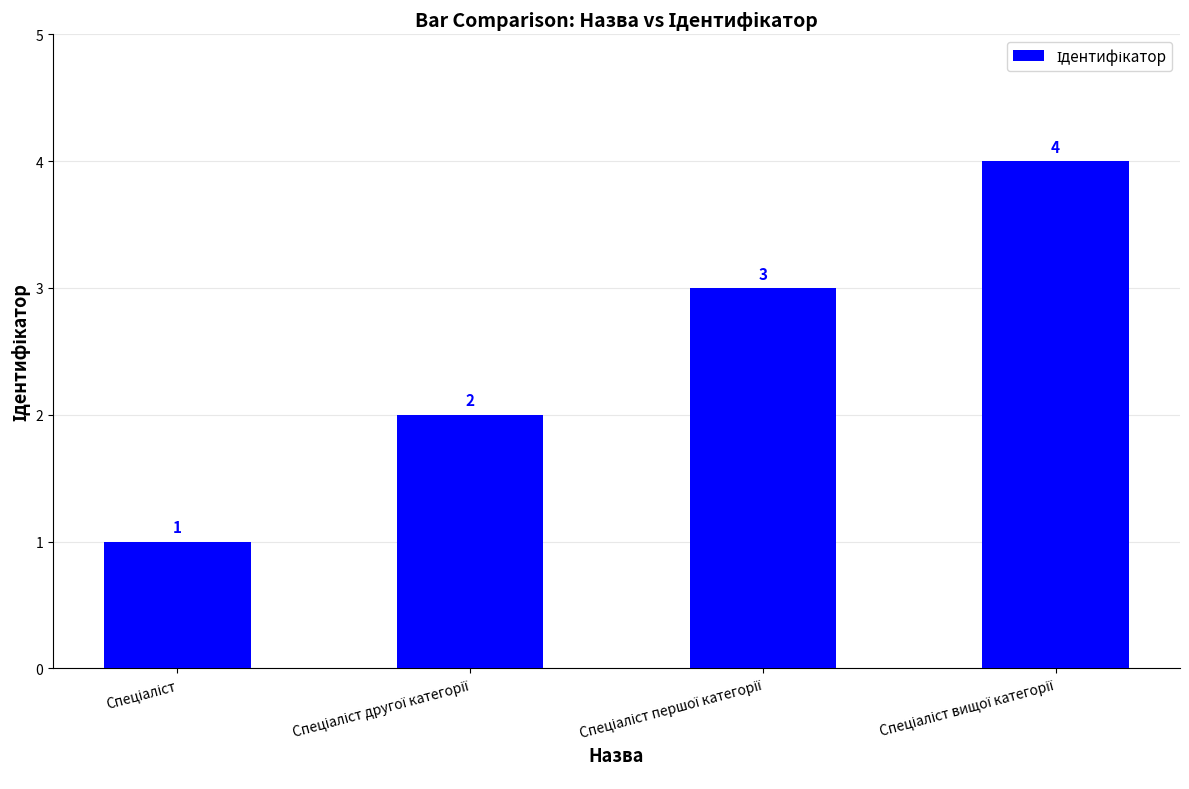

What is the value of the 3rd bar from the left?

3